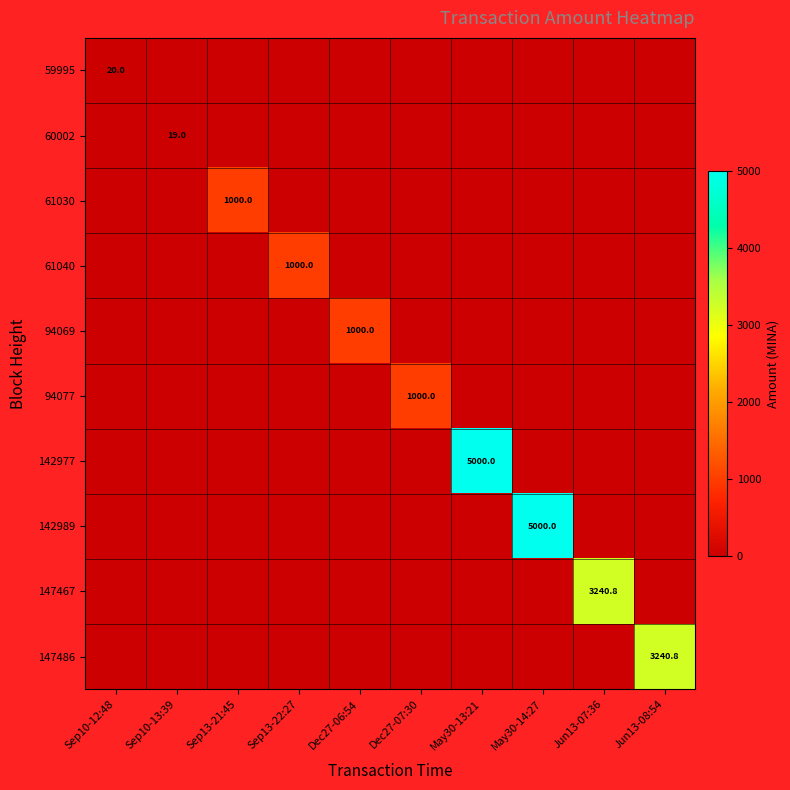

The 60002 series shows 19.0 at Sep10-13:39. True or false?

True